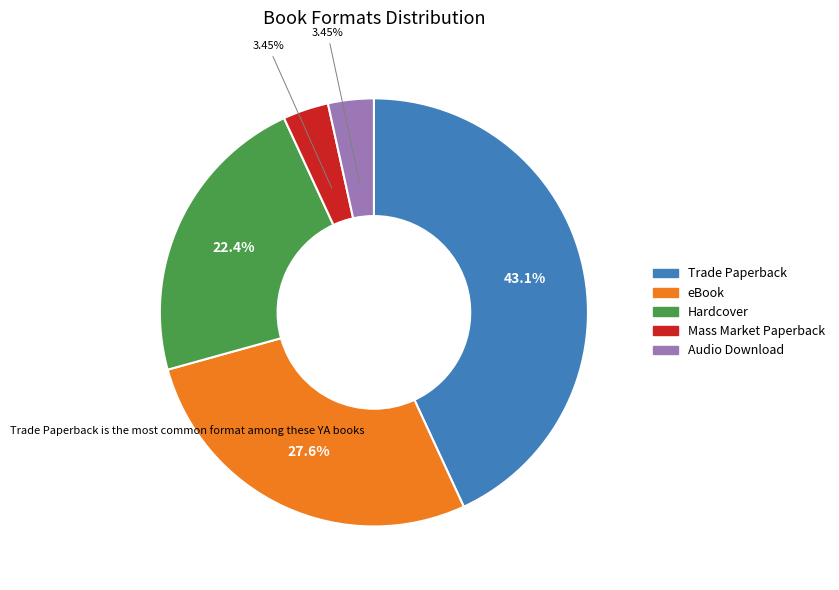

Approximately how many times larger is the value at Mass Market Paperback compared to Audio Download?

1.0